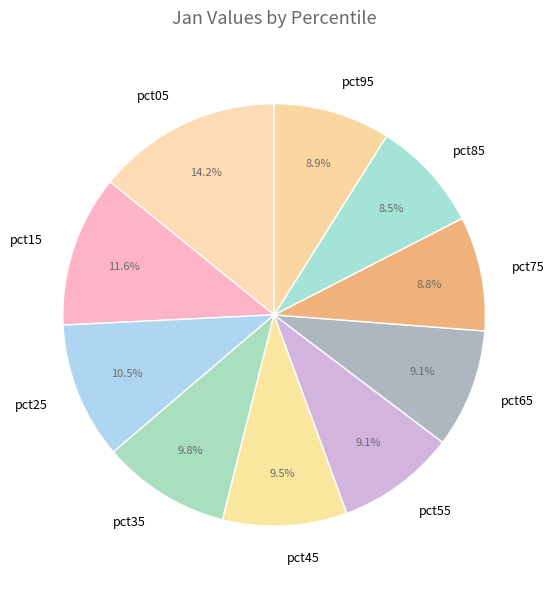

To the nearest percent, what portion does pct05 represent?

14%